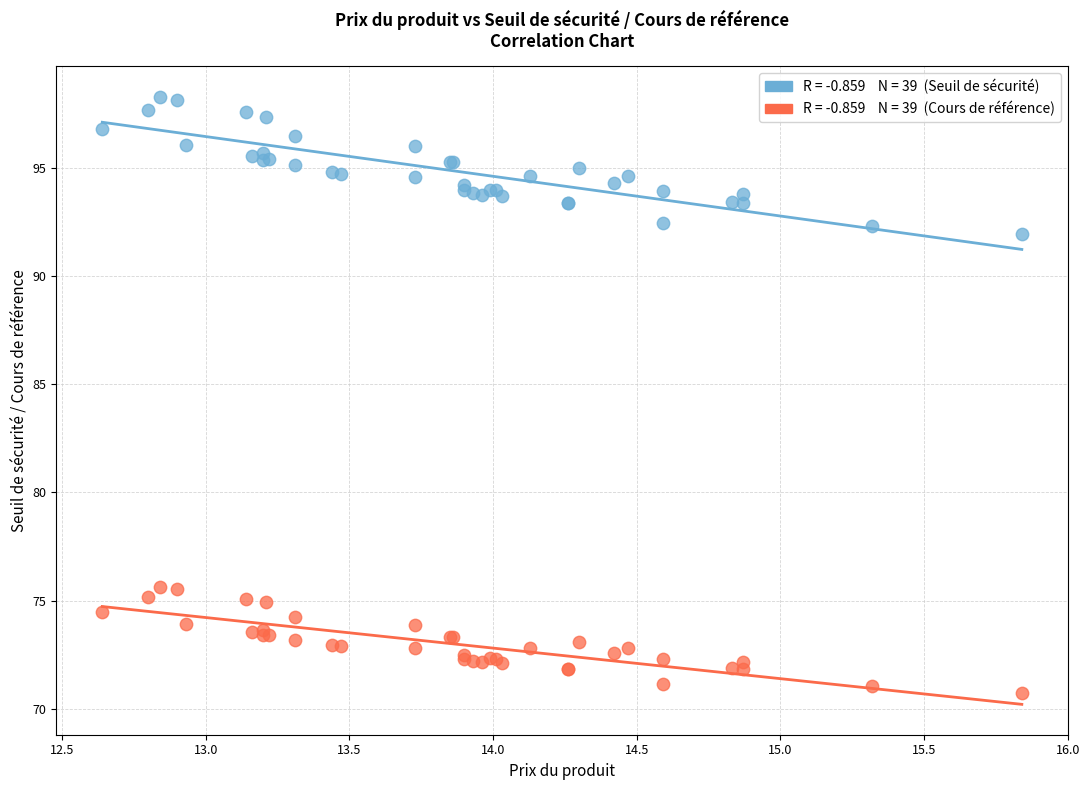

Across all series, what Y value is closest to 84?

91.9